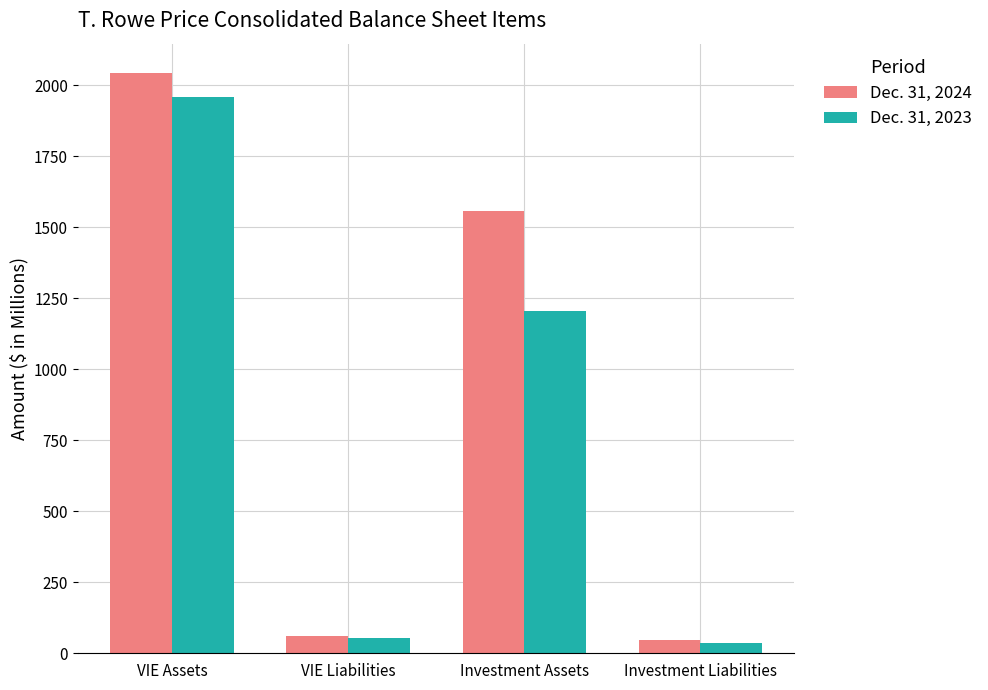

How many values in the Dec. 31, 2023 series are below 1204?

2